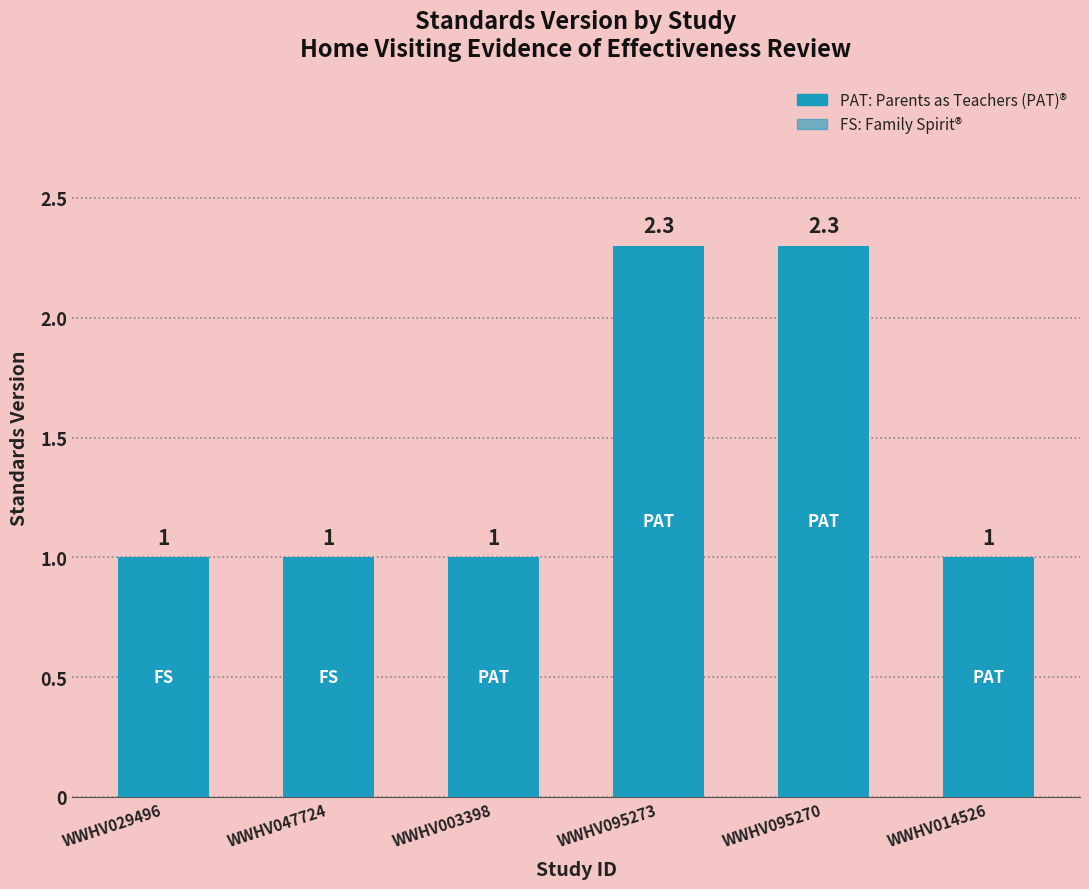

How many distinct data groups are displayed?

1